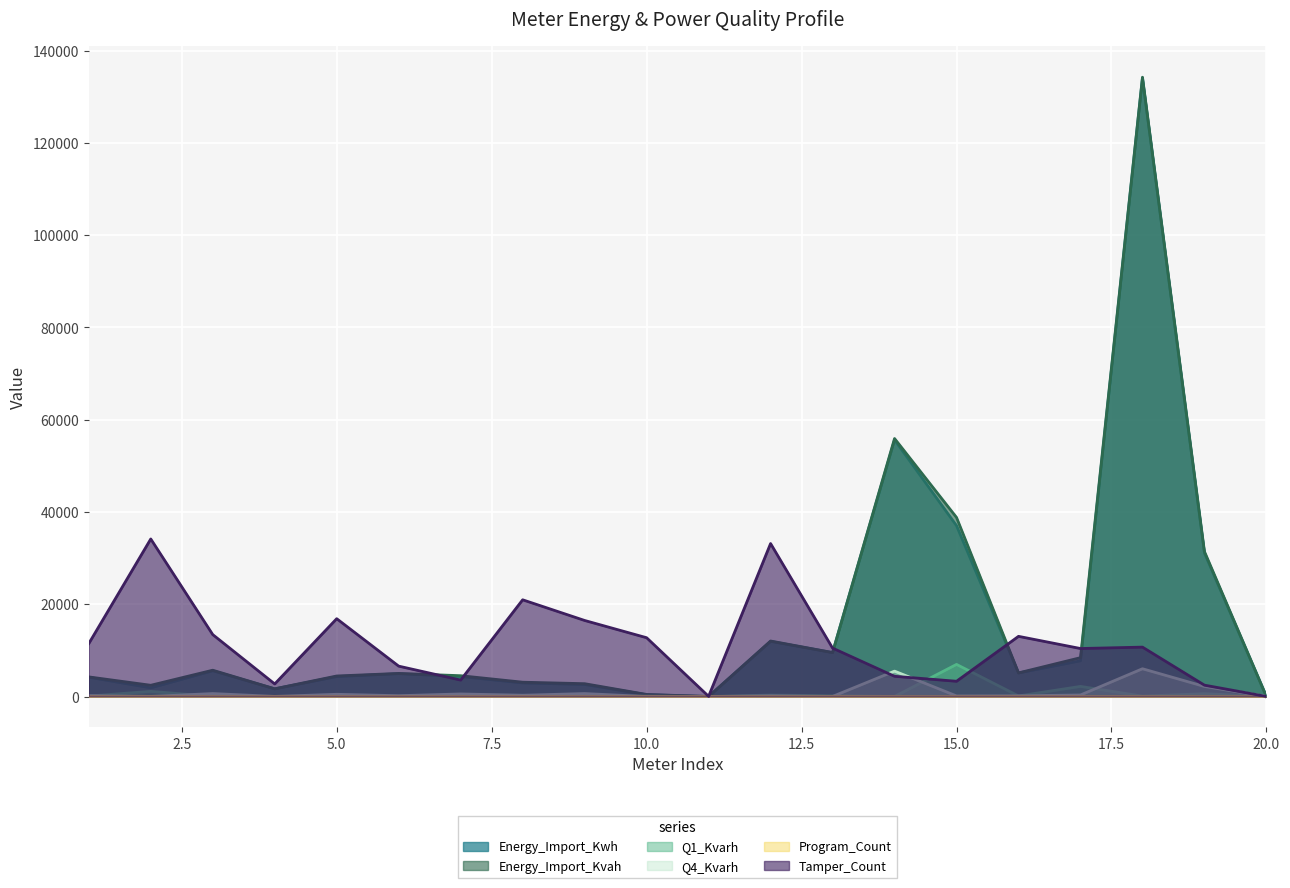

Which series has the largest total across all categories?

Energy_Import_Kvah